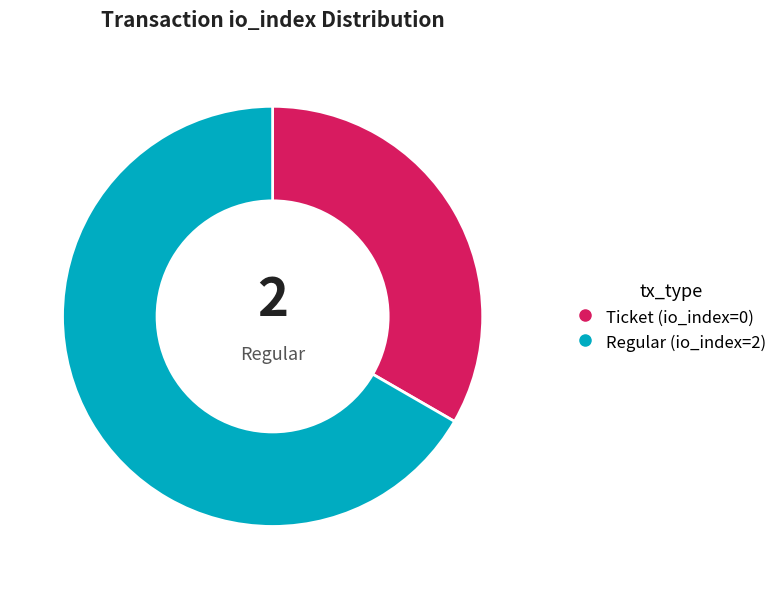

What is the smallest slice in the pie chart?

Ticket